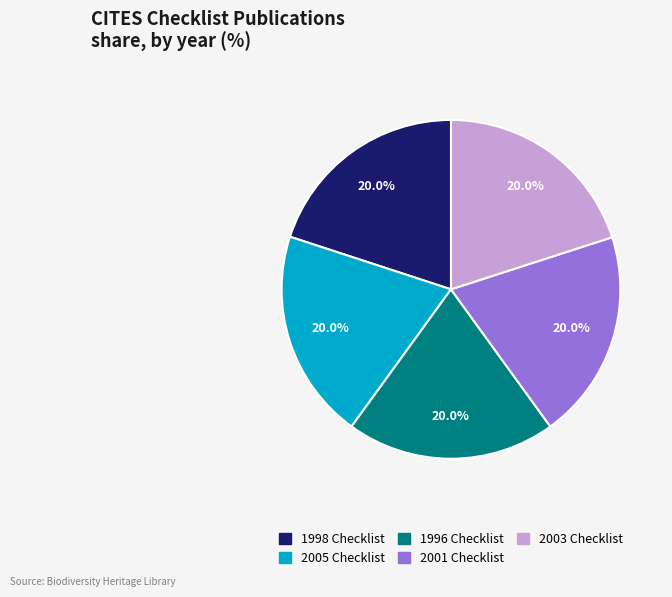

How many slices are in this pie chart?

5